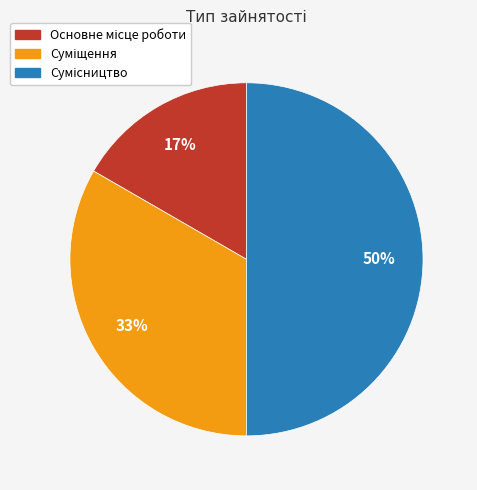

To the nearest percent, what is the average slice percentage?

33%